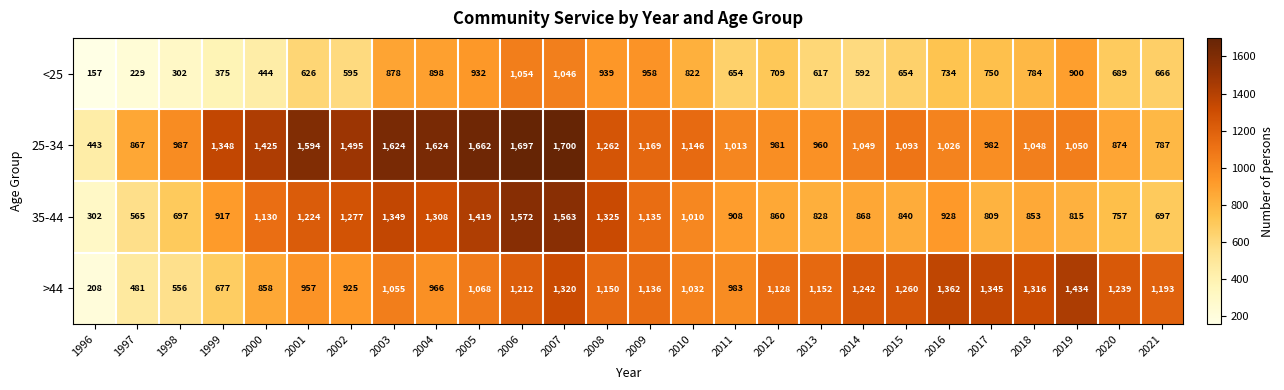

The value of 35-44 at 2008 is 1886. True or false?

False